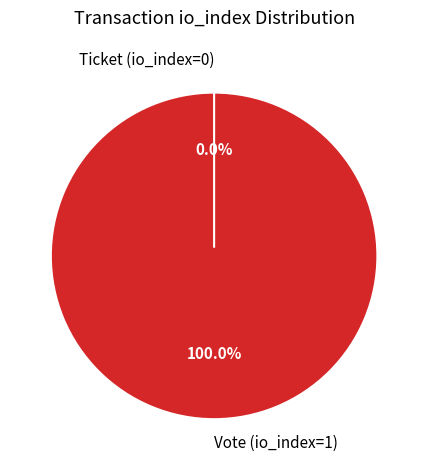

Which category has the smallest portion of the pie?

Ticket (io_index=0)